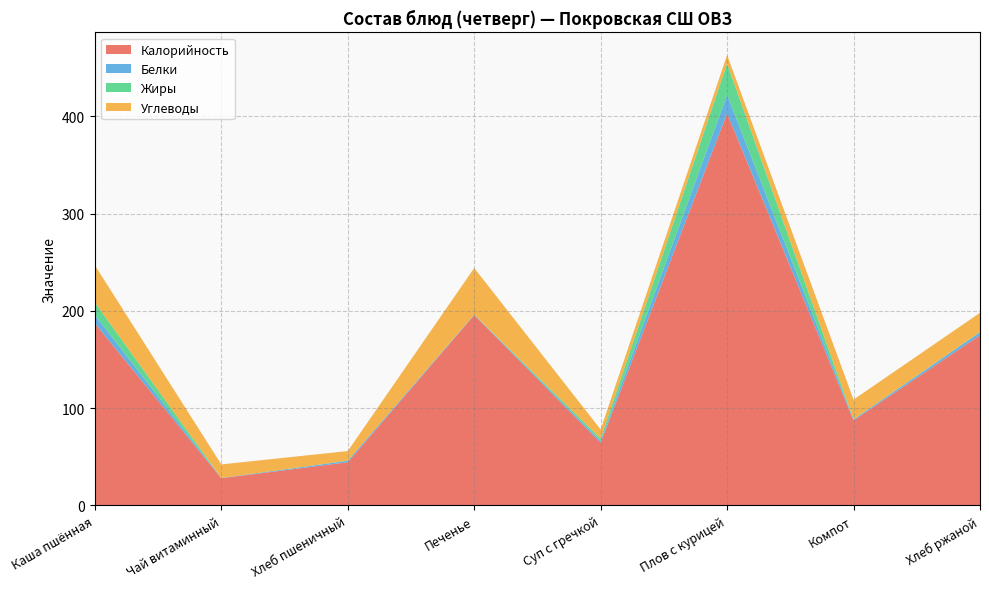

Reading left to right, extract all data points from this chart.

Калорийность: 187.2	28.0	44.4	195.6	64.5	403.0	87.4	175.0
Белки: 8.6	0.2	1.5	0.5	1.9	19.0	1.0	3.0
Жиры: 12.8	0.0	0.2	0.1	2.4	32.2	0.2	0.3
Углеводы: 38.2	14.0	9.8	47.9	9.3	8.8	20.2	19.7